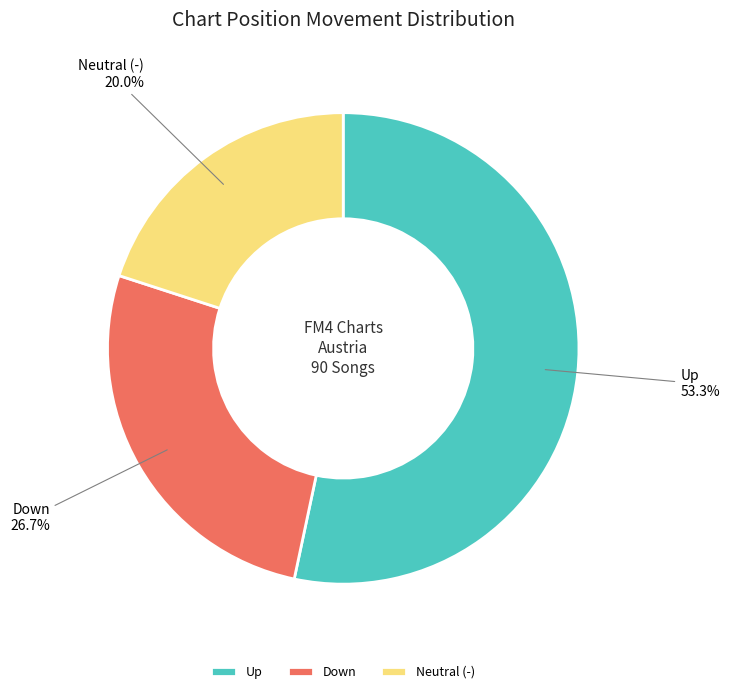

Is the sum of Up and Neutral (-) greater than half?

Yes